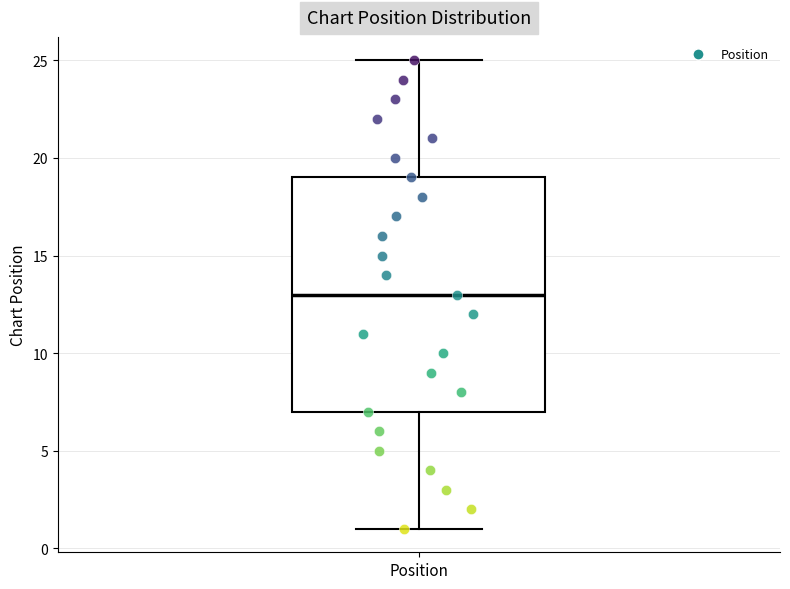

Read this box plot against the y-axis: the position of the median line, the range covered by the box, and the ends of both whiskers. The values are not printed on the chart, so give them approximately, as read against the axis.

median 13, box 7 to 19, whiskers 1 to 25